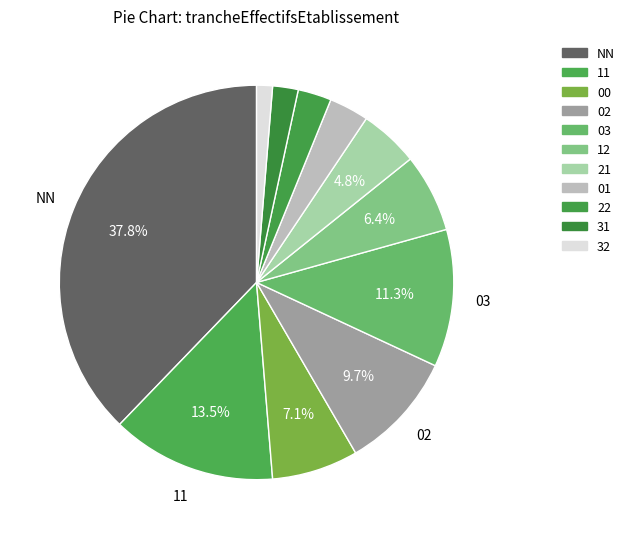

What percentage is the 32 slice, to the nearest percent?

1%